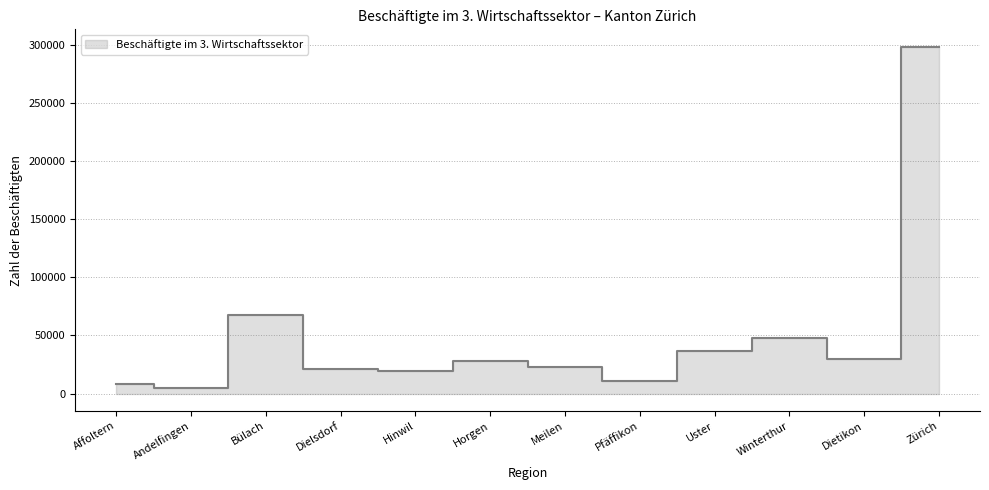

True or false: the data shows 6792 at Meilen.

False